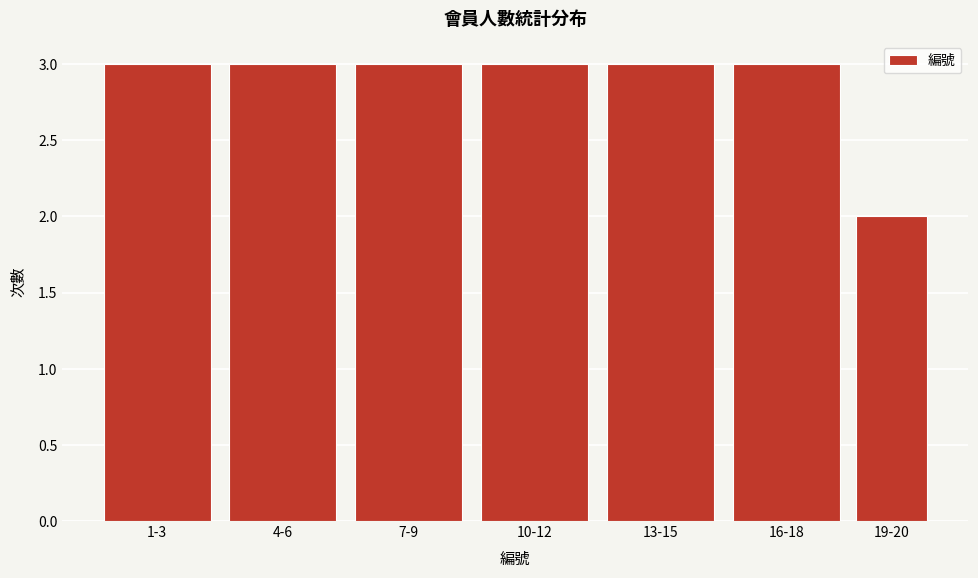

Reading left to right, what are all the values shown in this chart?

3	3	3	3	3	3	2